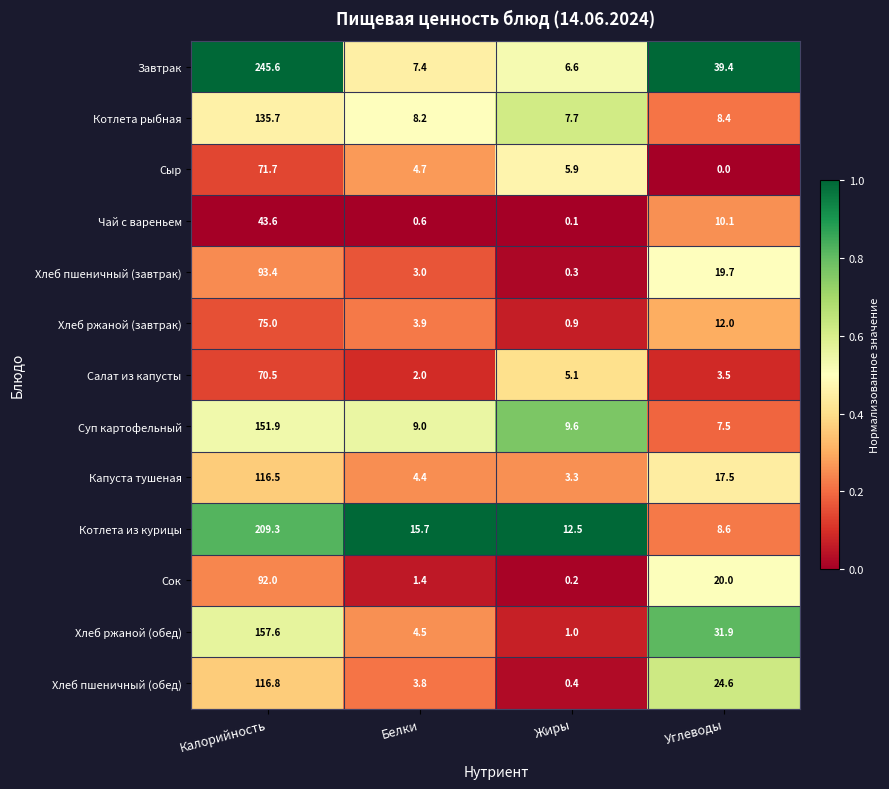

What is the greatest value displayed?

245.6